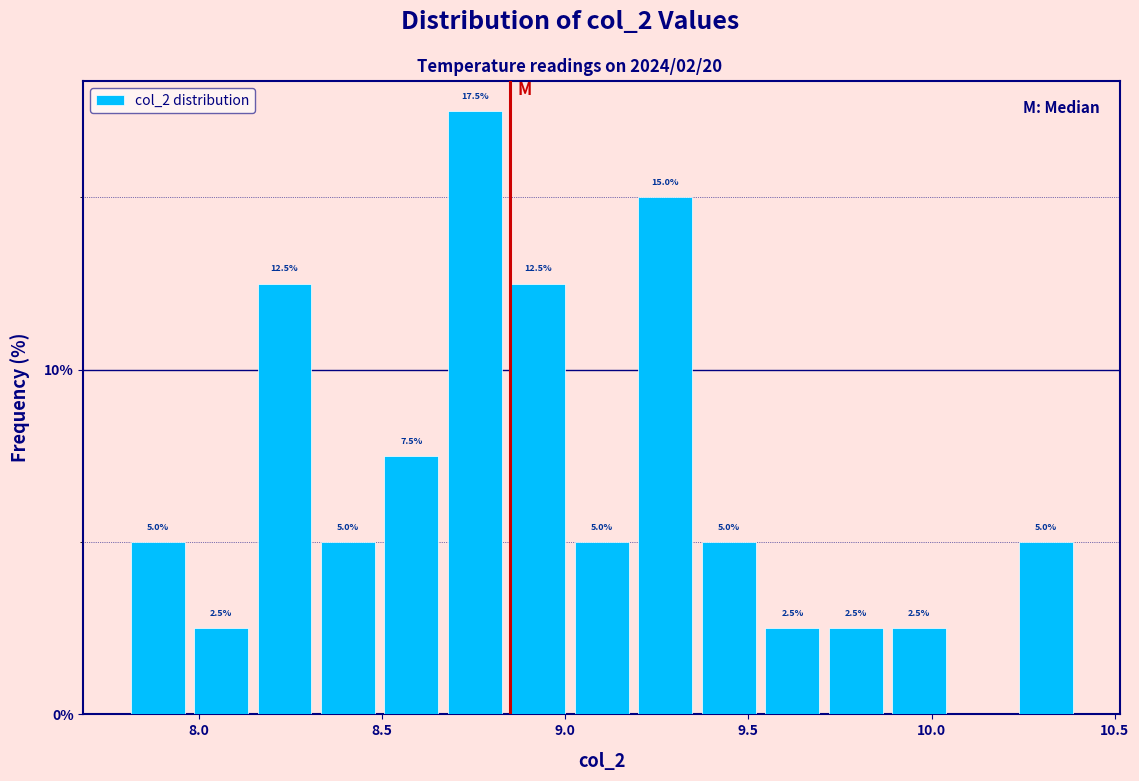

Around what value on the x-axis is the tallest bar? Give the approximate position of its centre, as read against the axis.

8.75